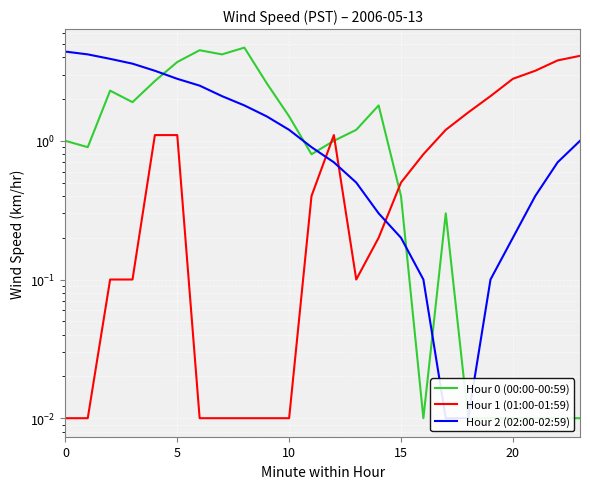

What is the difference between the Hour 2 (02:00-02:59) values at 22 and 9?

0.8